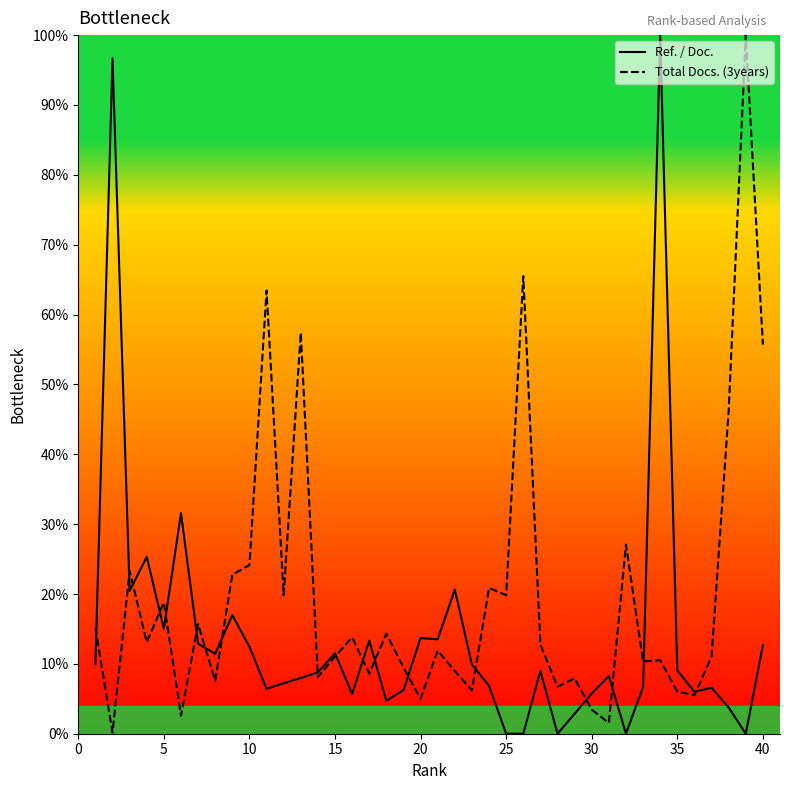

Which series has the widest spread of values?

Ref. / Doc.